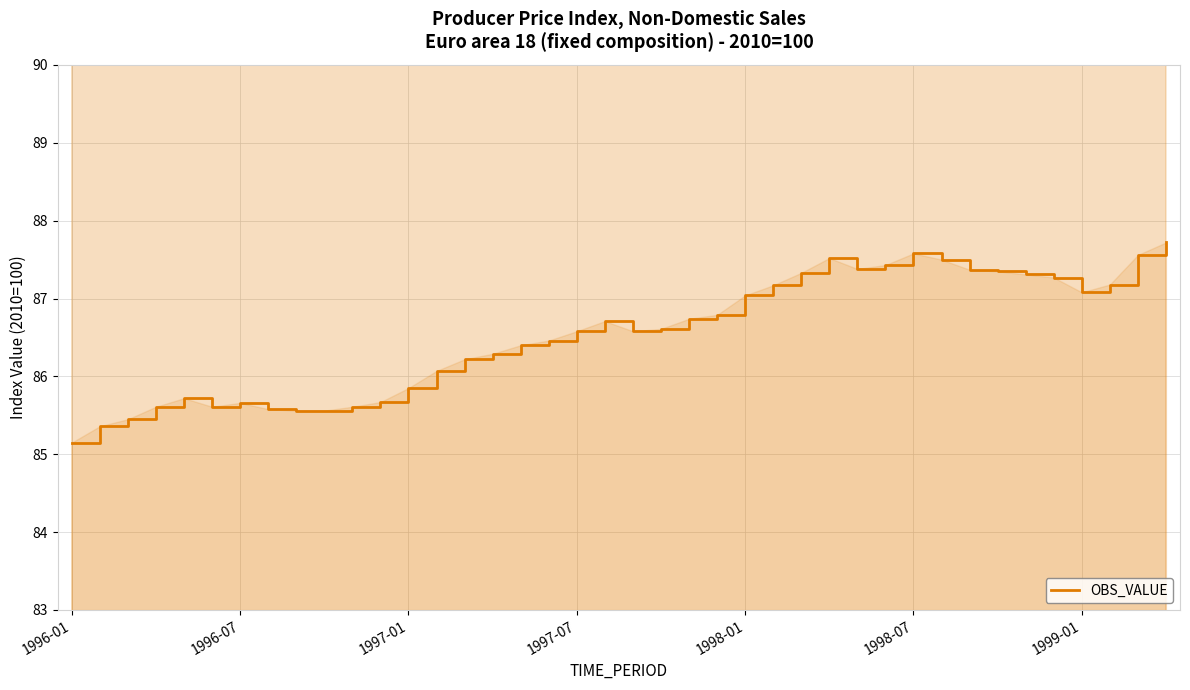

At which category does the chart reach its peak across all series?

39